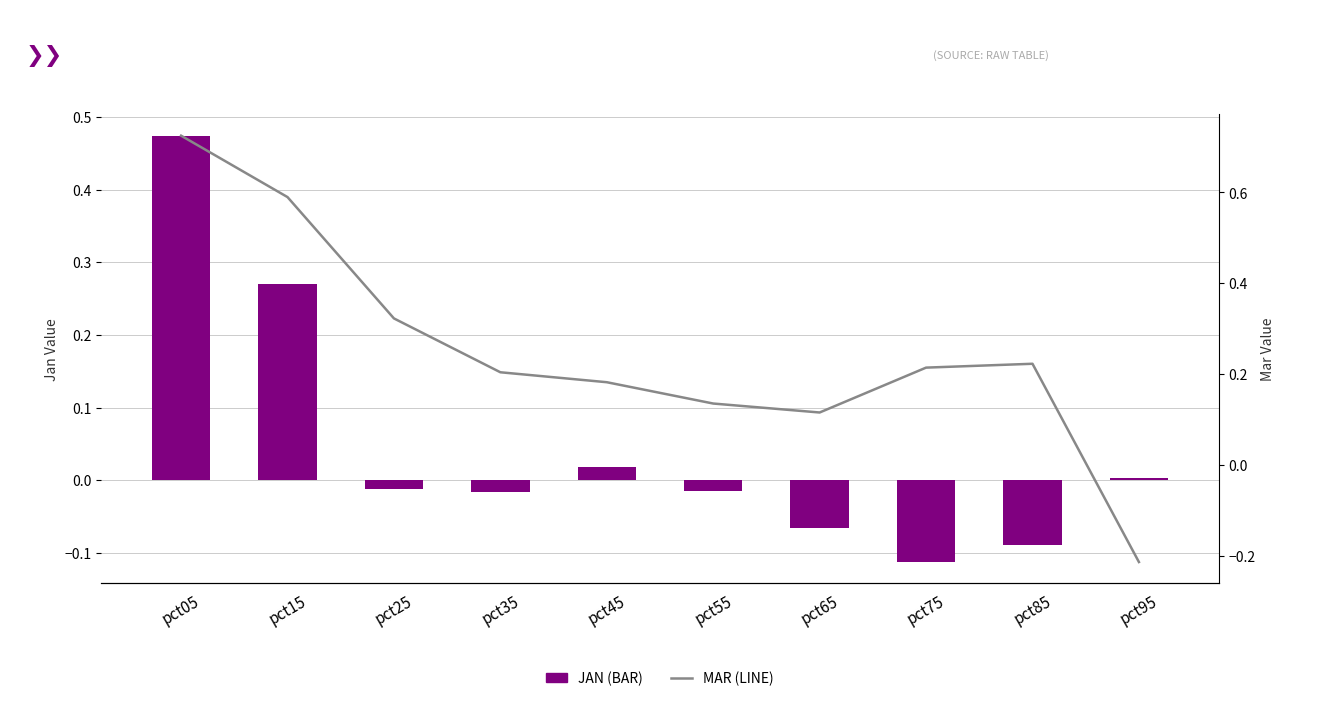

Is the value of Mar (Line) at pct15 greater than the value of Jan (Bar) at pct95?

Yes